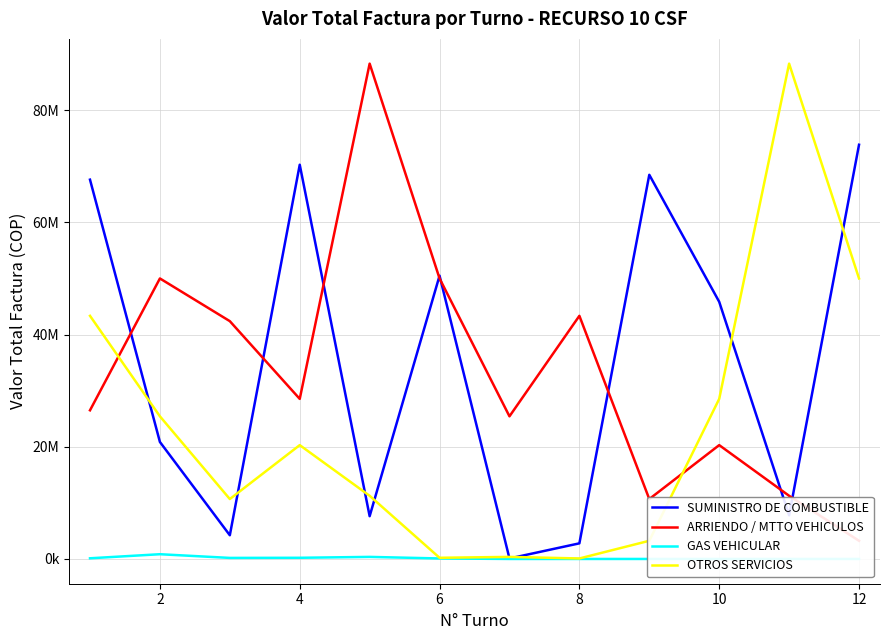

What is the difference between the maximum and minimum values in the OTROS SERVICIOS series?

88198762.7